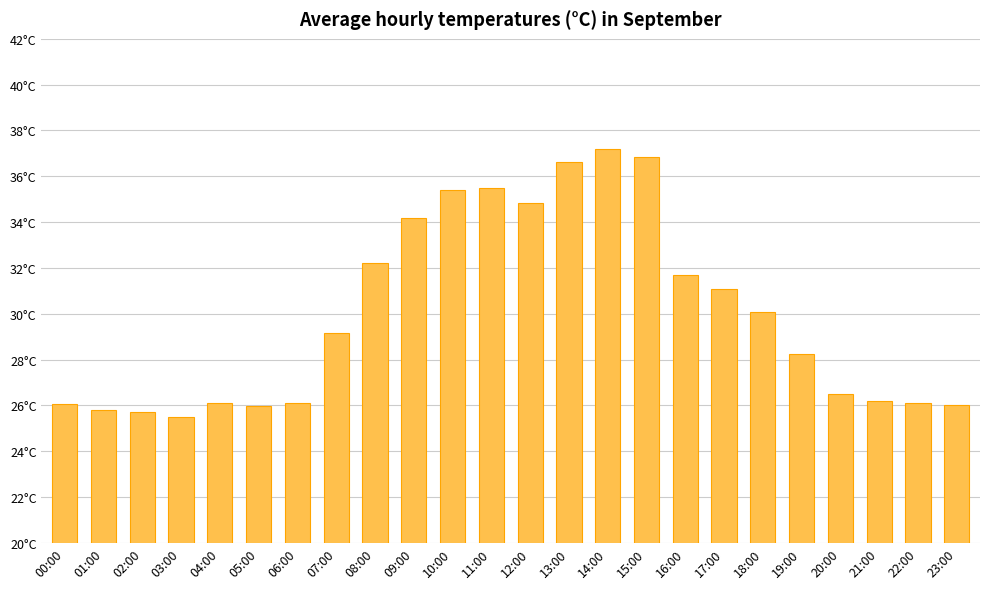

What is the sum of the values at 07:00 and 17:00?

60.2